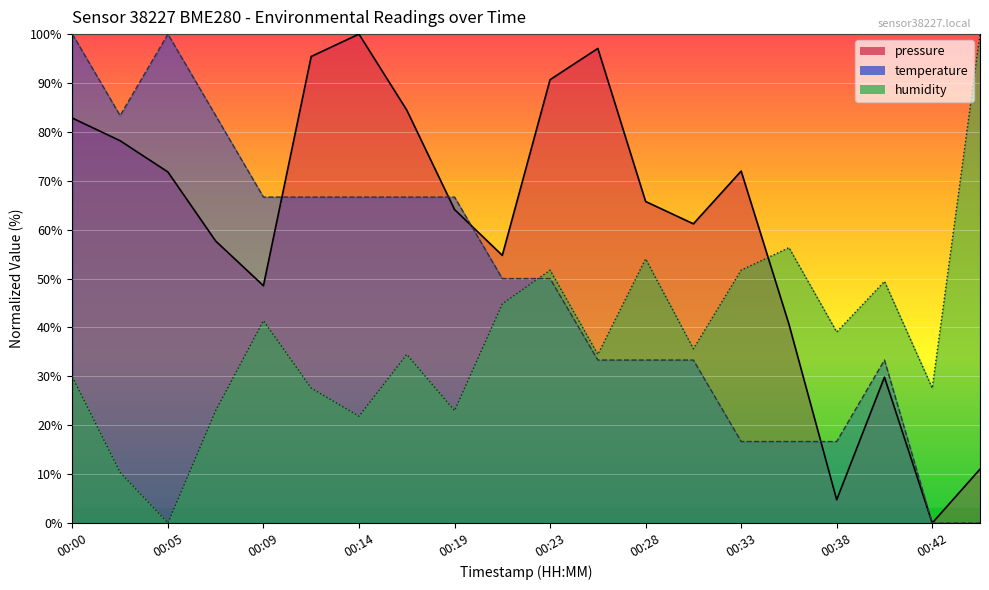

What is the total value across all series at 00:33?

140.4